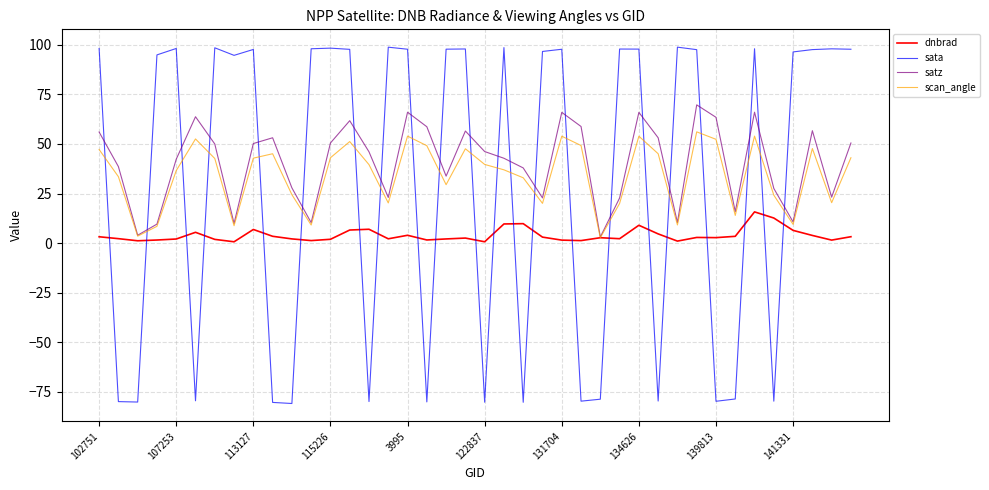

How many categories are shown in the chart?

40